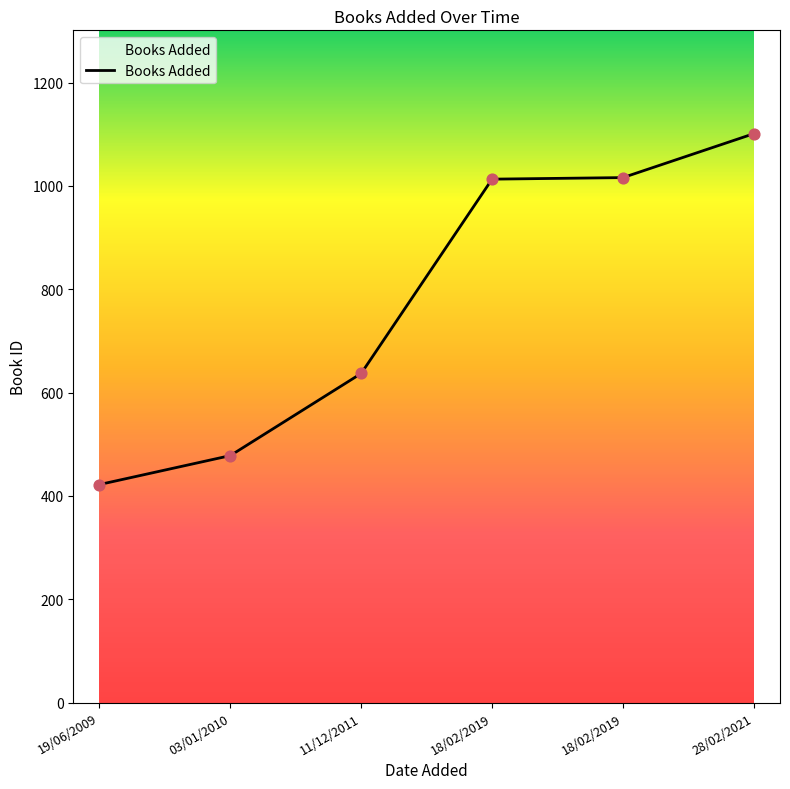

Count the number of data series in this chart.

1